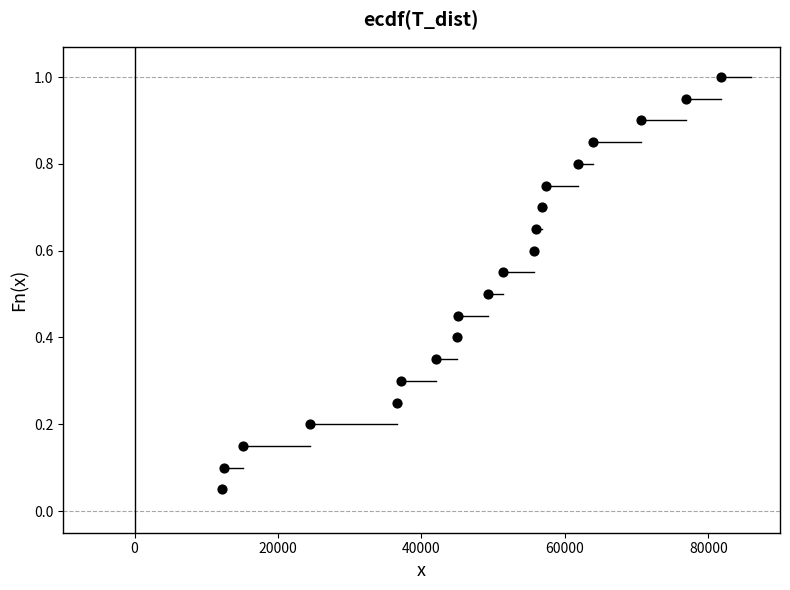

What is the range of X values (max minus min)?

69615.0